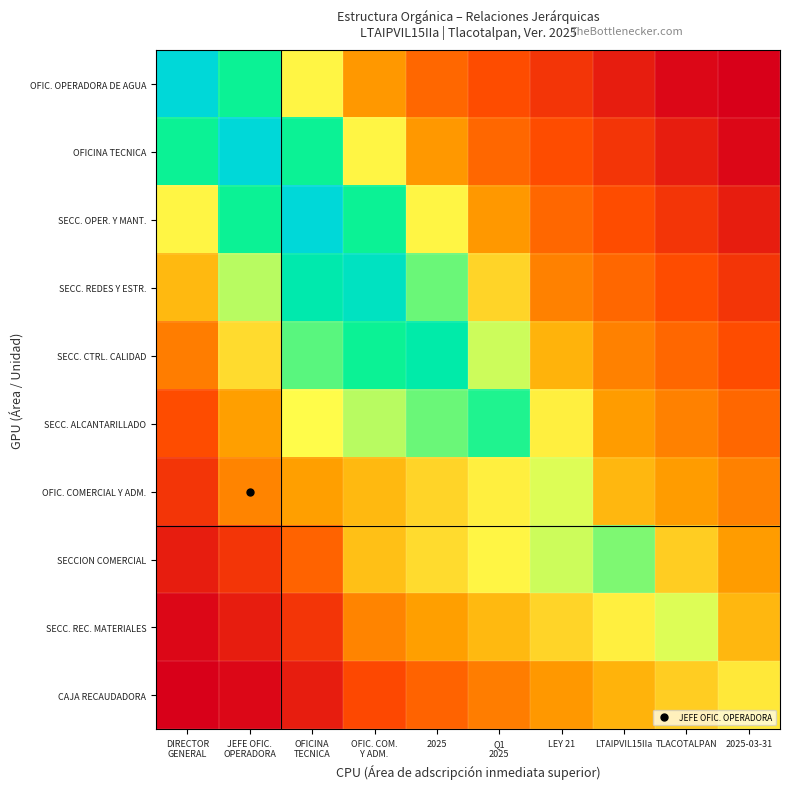

At which category does the chart reach its minimum across all series?

2025-03-31